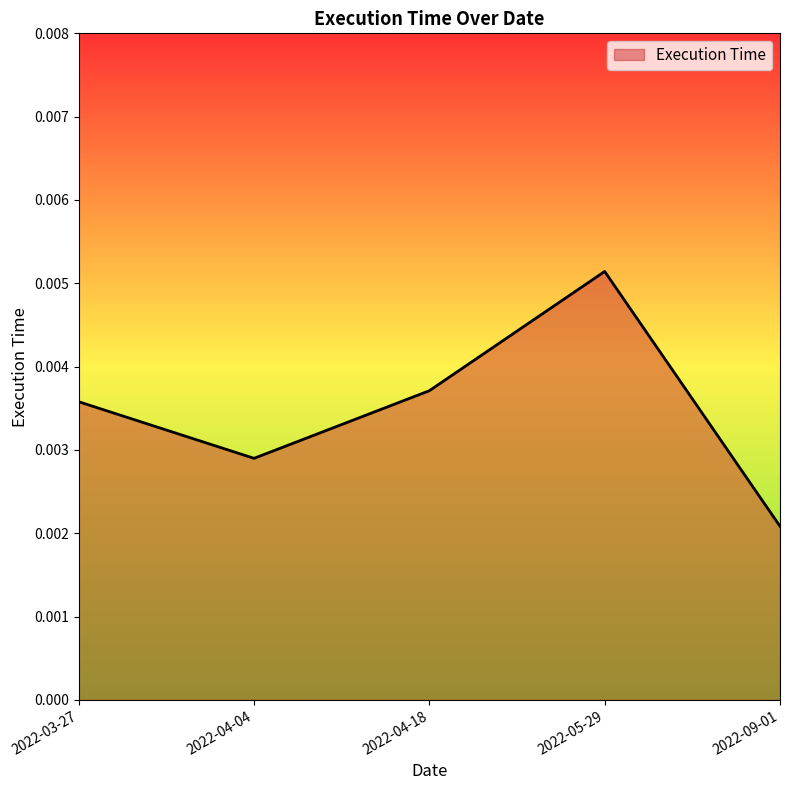

How many interior local peaks (higher than both neighbors) does the data have?

1